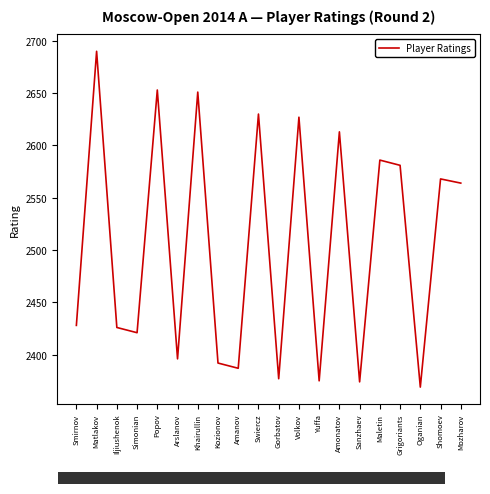

Which category has the lowest value across all series?

Oganian